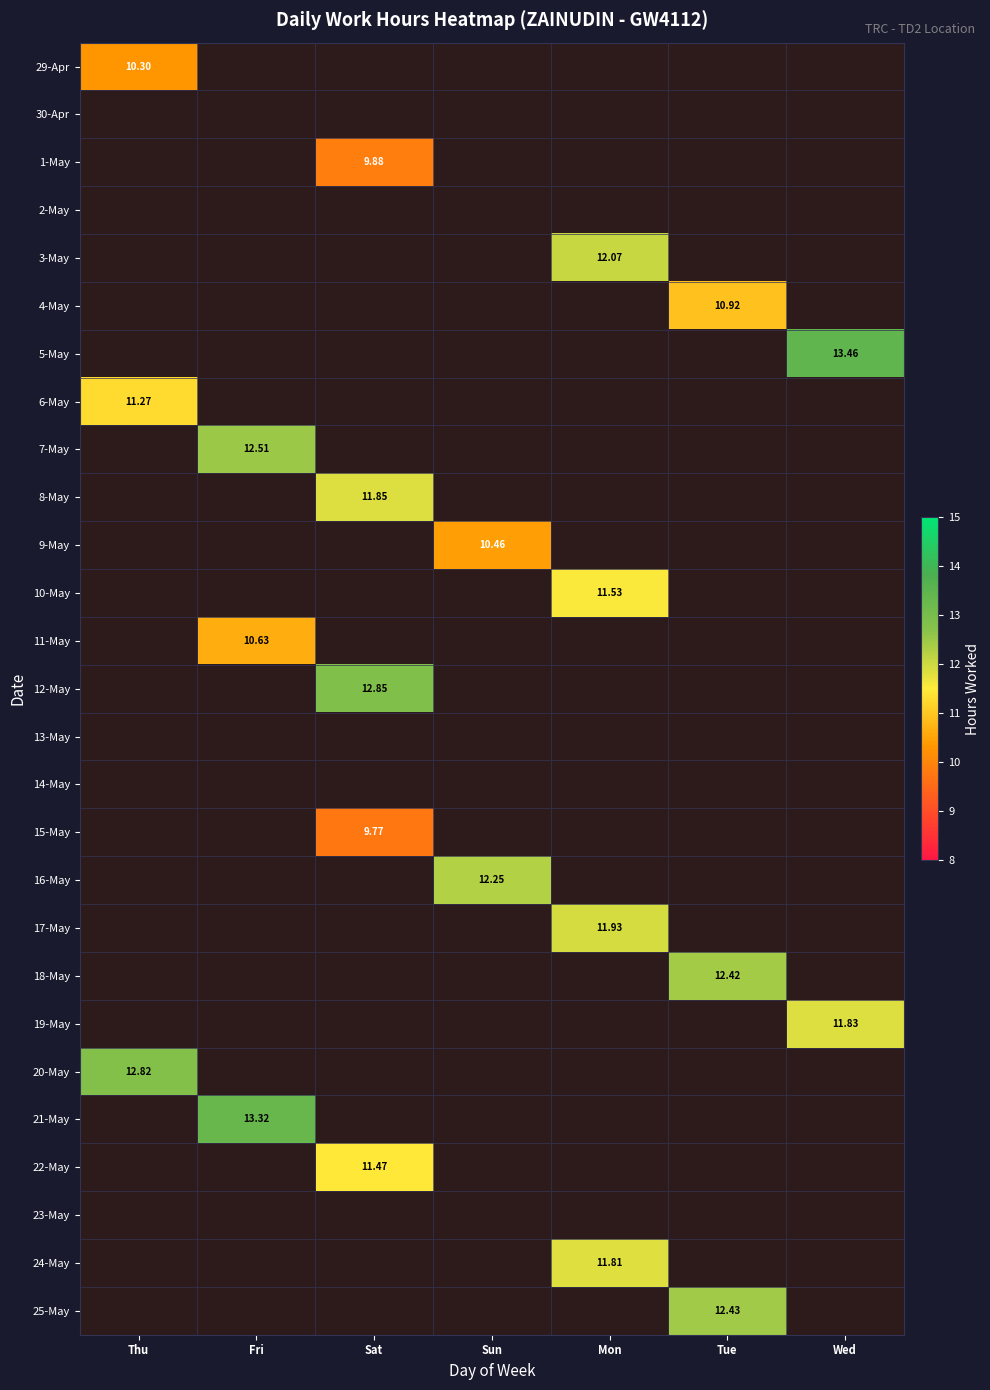

Rank the series by their maximum value, from lowest to highest.

29-Apr, 30-Apr, 1-May, 2-May, 3-May, 4-May, 5-May, 6-May, 7-May, 8-May, 9-May, 10-May, 11-May, 12-May, 13-May, 14-May, 15-May, 16-May, 17-May, 18-May, 19-May, 20-May, 21-May, 22-May, 23-May, 24-May, 25-May